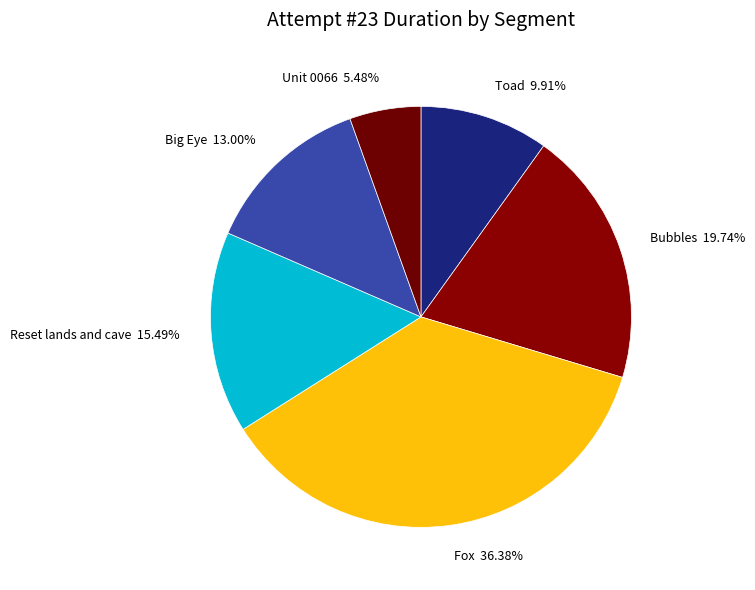

To the nearest percent, what percentage of the pie is Bubbles?

20%